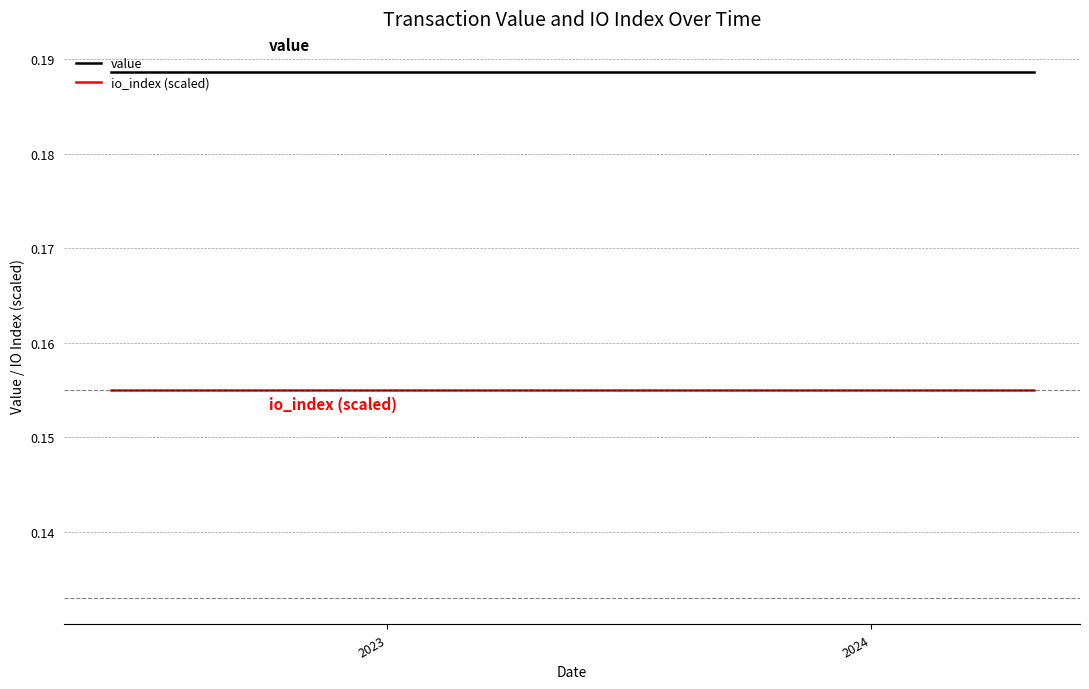

List the series in order of their peak value, lowest first.

io_index (scaled), value